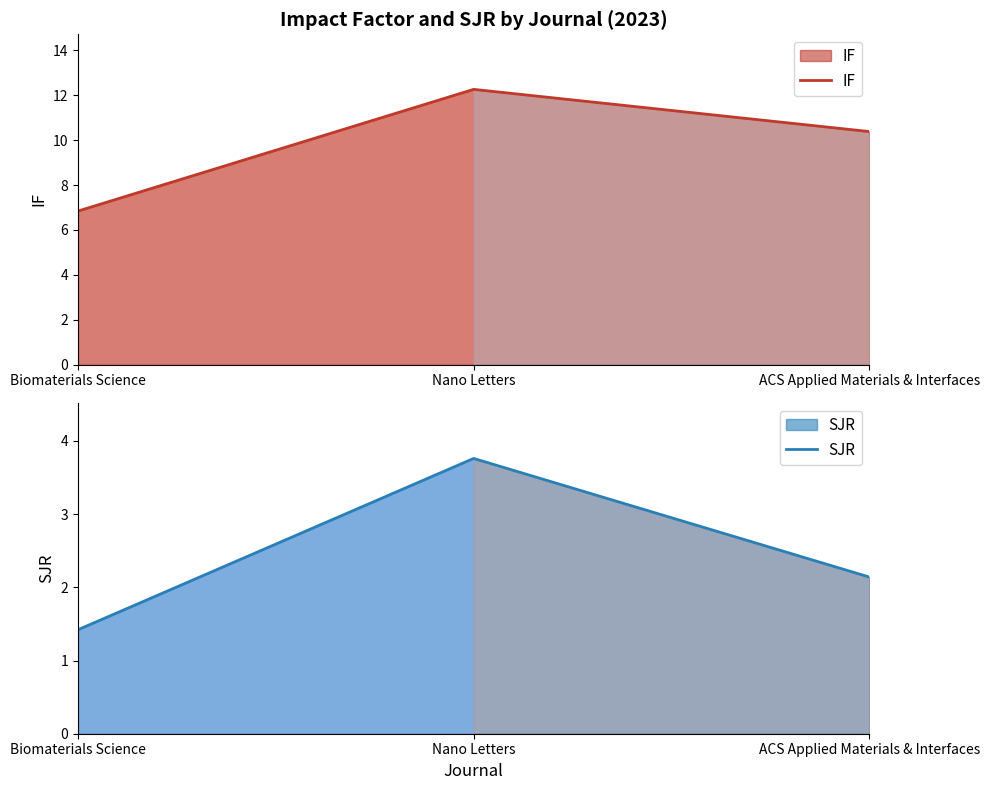

List the labels in order of SJR value, smallest first.

Biomaterials Science, ACS Applied Materials & Interfaces, Nano Letters